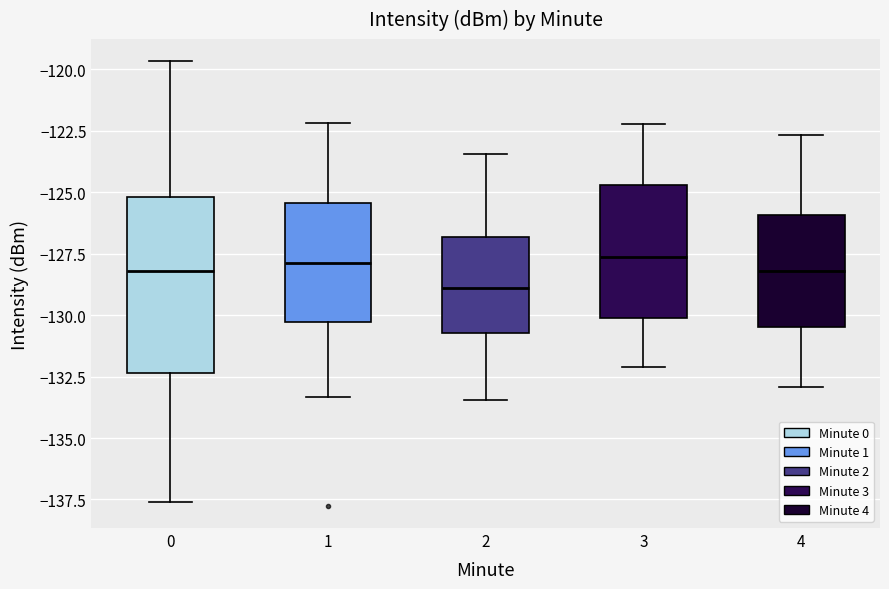

Reading left to right, transcribe this box plot: for each box, give where its median line is, the range the box spans, and where its two whiskers end, as read against the y-axis. The values are not printed on the chart, so give them approximately, as read against the axis.

0: median -128.0, box -132.5 to -125.0, whiskers -137.5 to -119.5
1: median -128.0, box -130.5 to -125.5, whiskers -133.5 to -122.0
2: median -129.0, box -130.5 to -127.0, whiskers -133.5 to -123.5
3: median -127.5, box -130.0 to -124.5, whiskers -132.0 to -122.0
4: median -128.0, box -130.5 to -126.0, whiskers -133.0 to -122.5